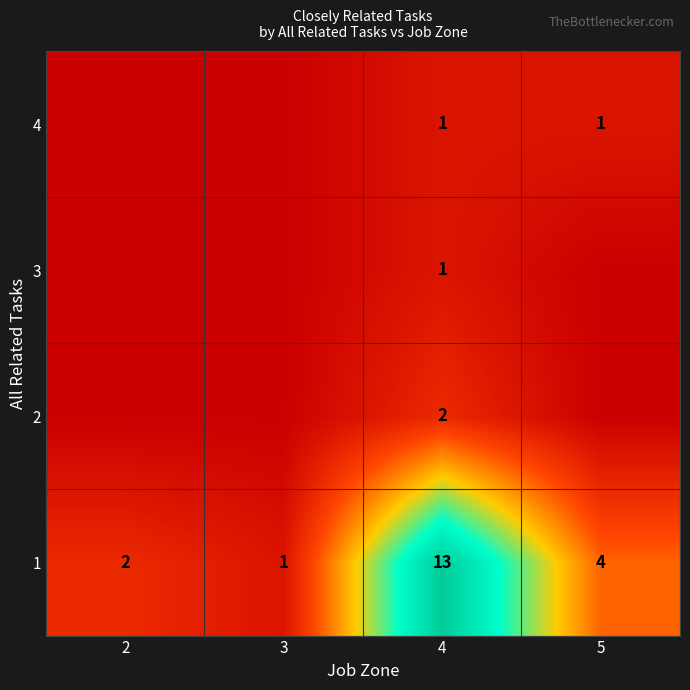

What is the difference between the 1 values at 5 and 3?

3